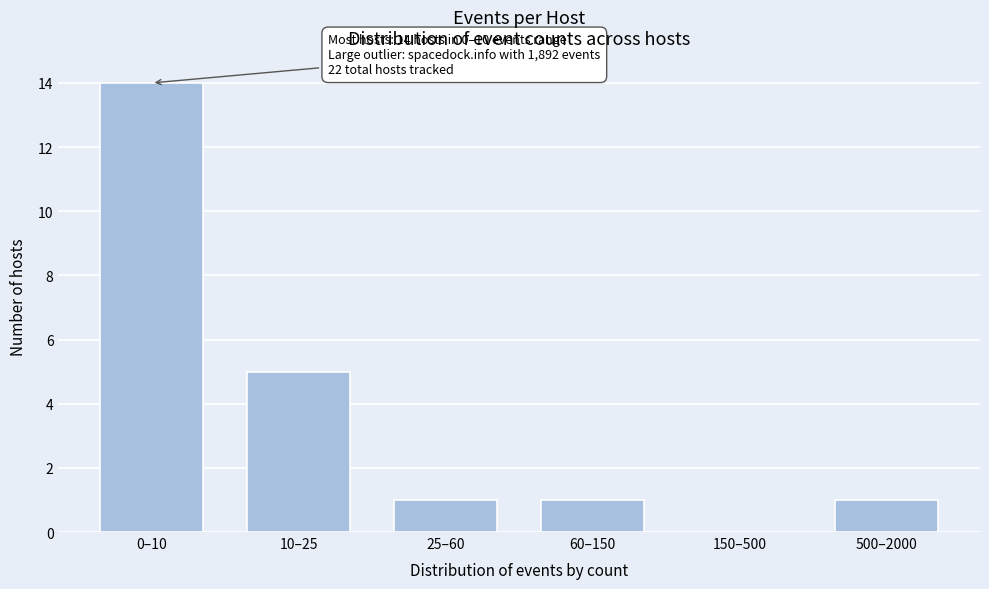

Reading left to right, list all the values displayed in this chart.

0–10=14	10–25=5	25–60=1	60–150=1	150–500=0	500–2000=1